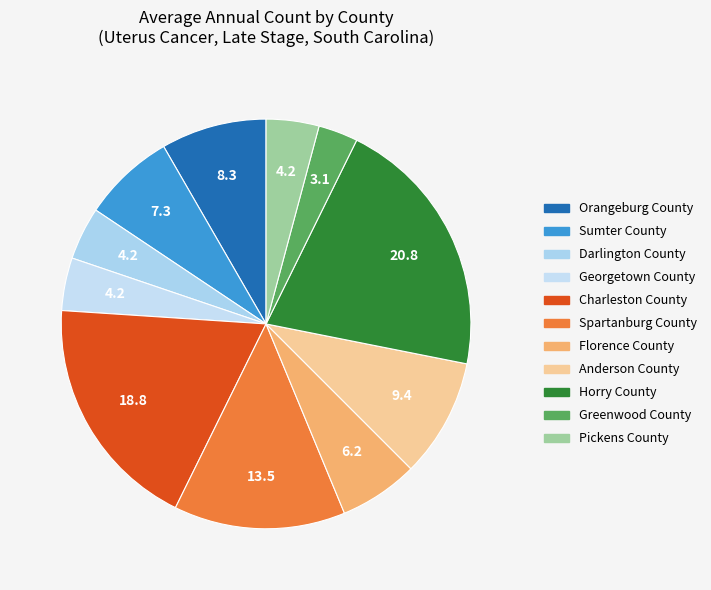

Rank the categories by value from lowest to highest.

Greenwood County, Darlington County, Georgetown County, Pickens County, Florence County, Sumter County, Orangeburg County, Anderson County, Spartanburg County, Charleston County, Horry County